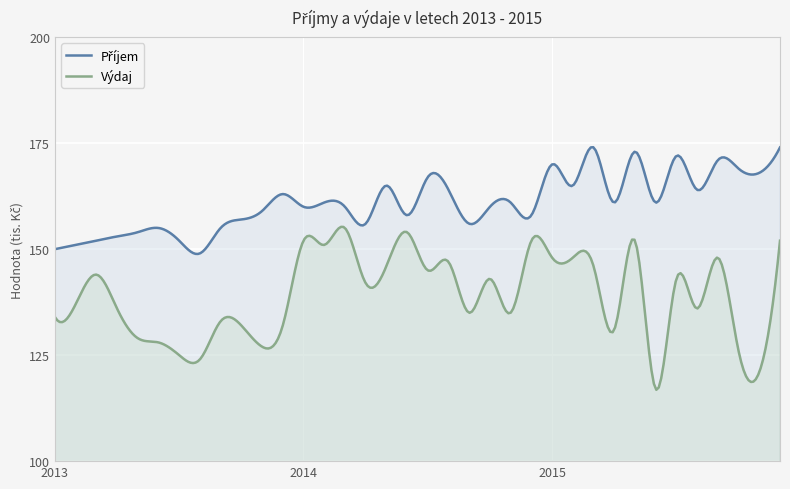

At which label does Výdaj reach its minimum?

2015-Červen